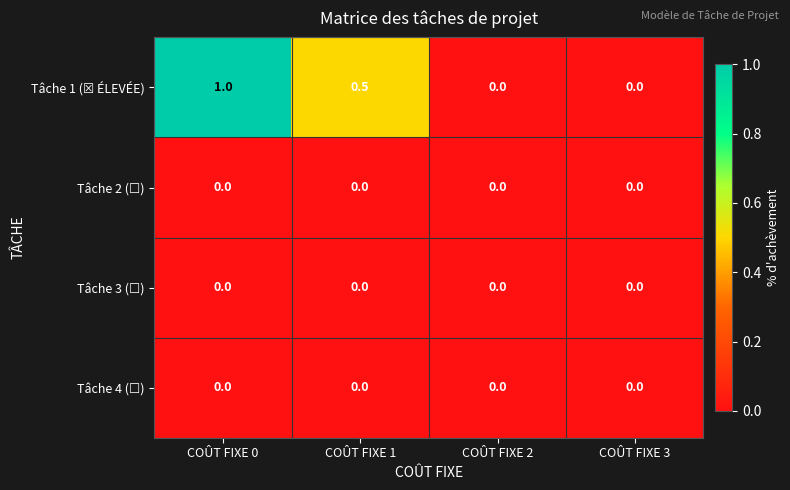

What is the maximum value shown in the chart?

1.0